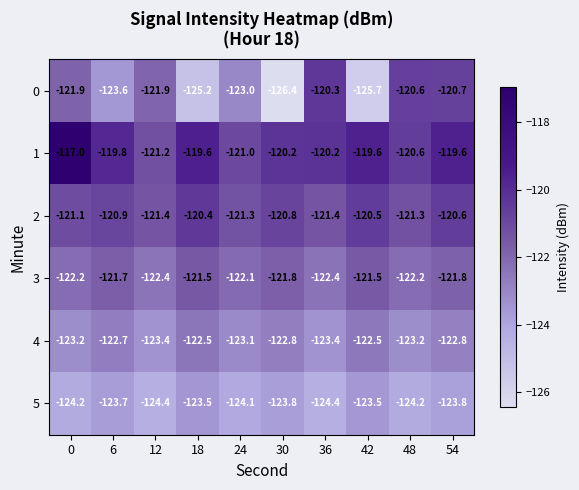

What is the difference between the highest and lowest values at 30?

6.2